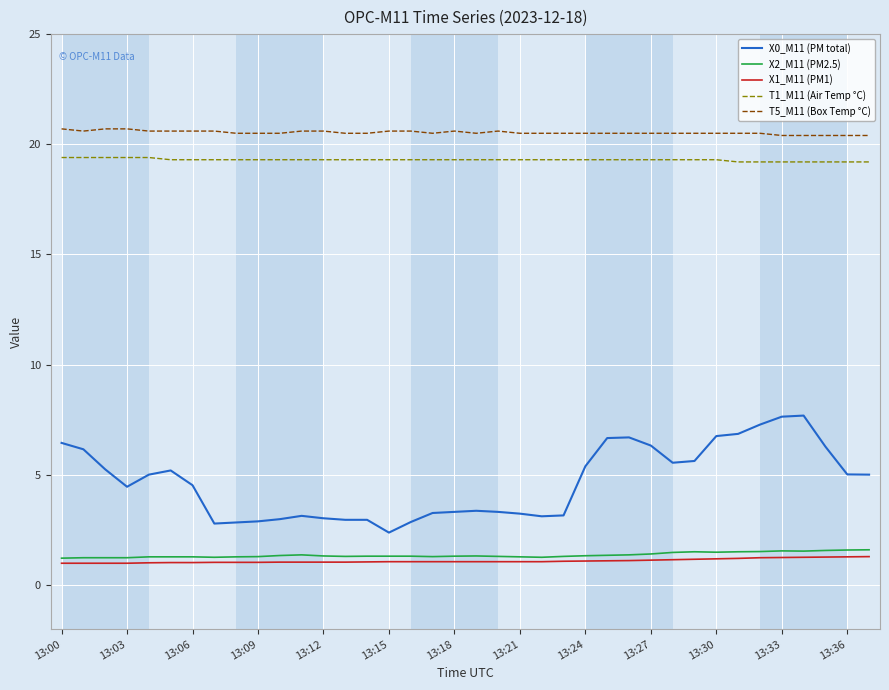

True or false: X0_M11 (PM total) and T5_M11 (Box Temp °C) intersect in this chart.

False